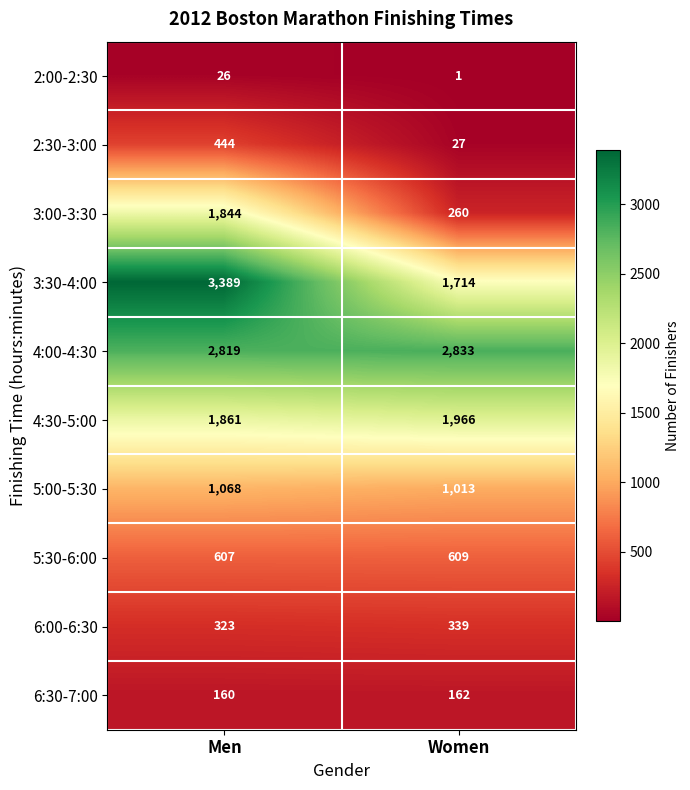

What is the lowest value of the 4:00-4:30 series?

2819